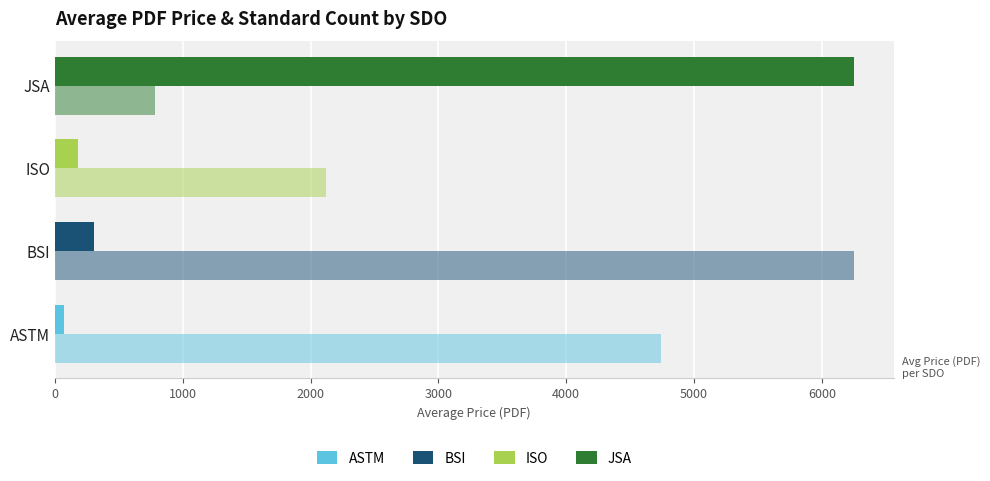

How many categories are shown in the chart?

4